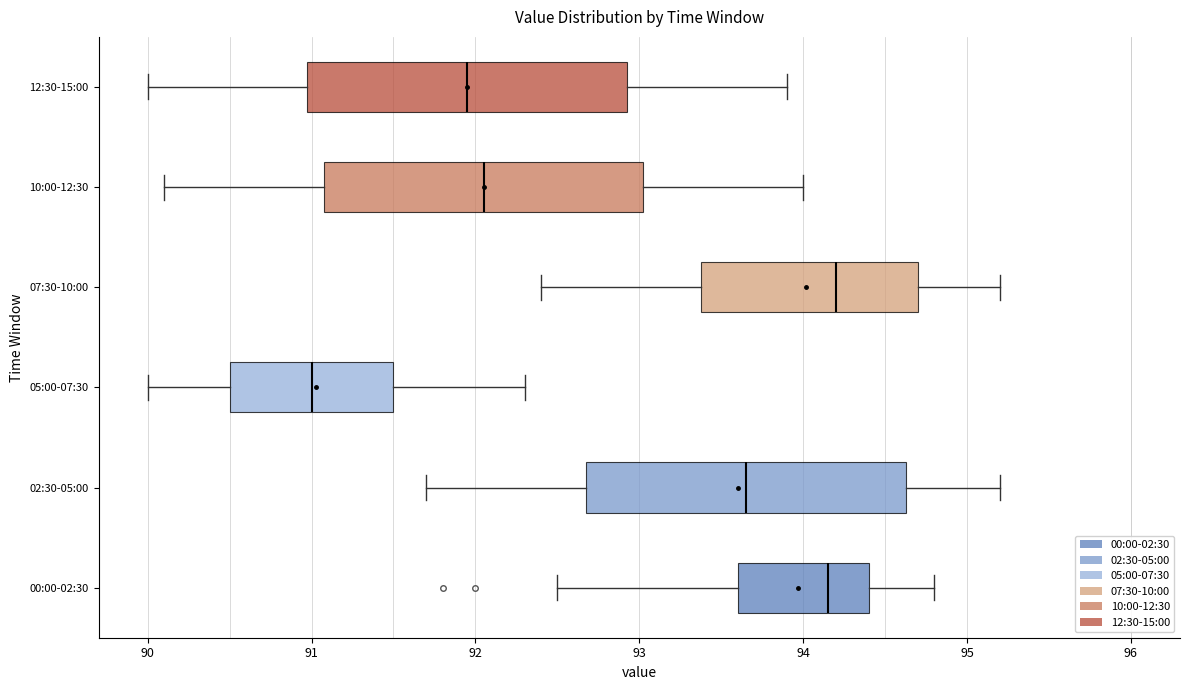

Reading bottom to top, transcribe this box plot: for each box, give where its median line is, the range the box spans, and where its two whiskers end, as read against the x-axis. The values are not printed on the chart, so give them approximately, as read against the axis.

00:00-02:30: median 94.2, box 93.6 to 94.4, whiskers 92.5 to 94.8
02:30-05:00: median 93.7, box 92.7 to 94.6, whiskers 91.7 to 95.2
05:00-07:30: median 91.0, box 90.5 to 91.5, whiskers 90.0 to 92.3
07:30-10:00: median 94.2, box 93.4 to 94.7, whiskers 92.4 to 95.2
10:00-12:30: median 92.1, box 91.1 to 93.0, whiskers 90.1 to 94.0
12:30-15:00: median 92.0, box 91.0 to 92.9, whiskers 90.0 to 93.9